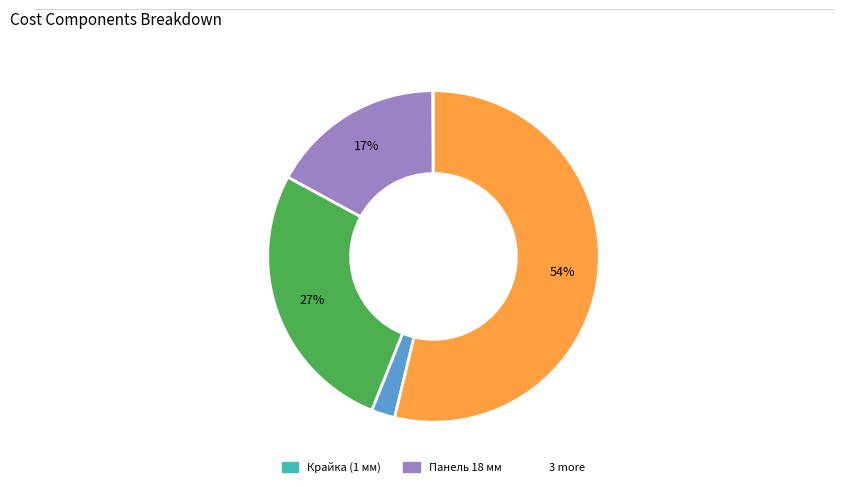

Does any single category account for the majority?

Yes